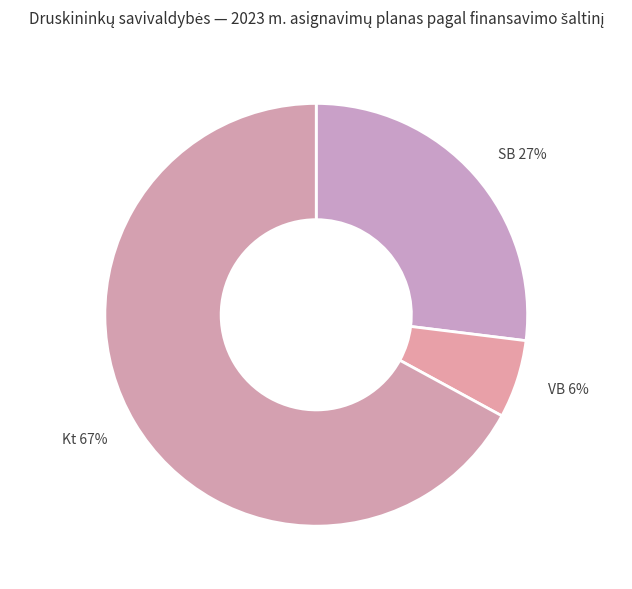

Rank the categories by value from lowest to highest.

VB 6%, SB 27%, Kt 67%